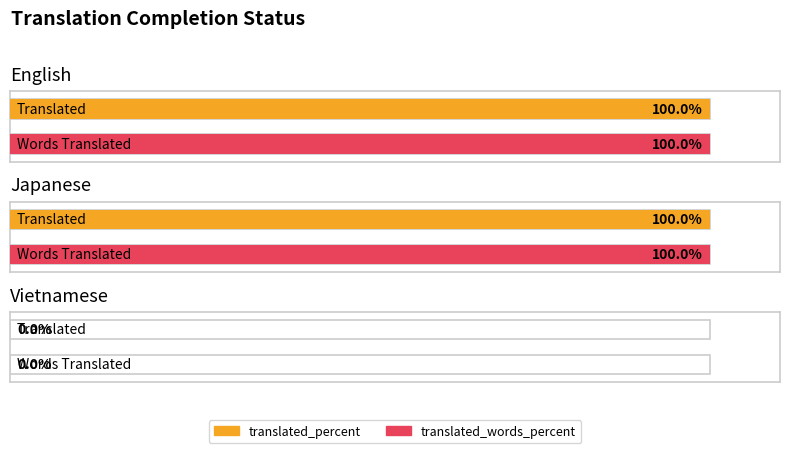

Which series has the largest range (max minus min)?

translated_percent